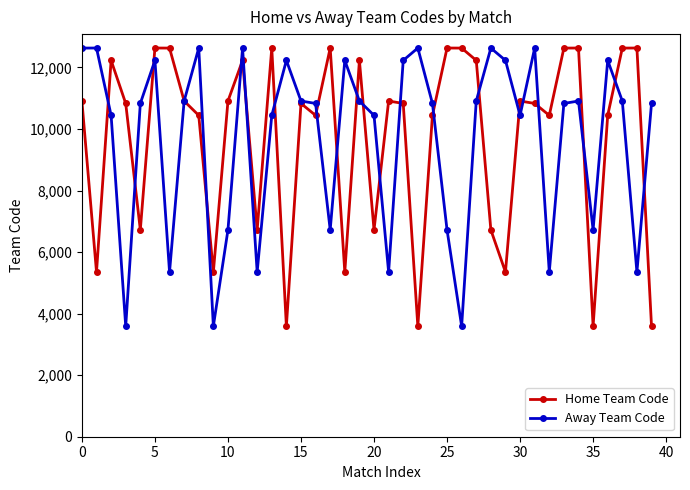

At how many categories does at least one series exceed 7863?

37